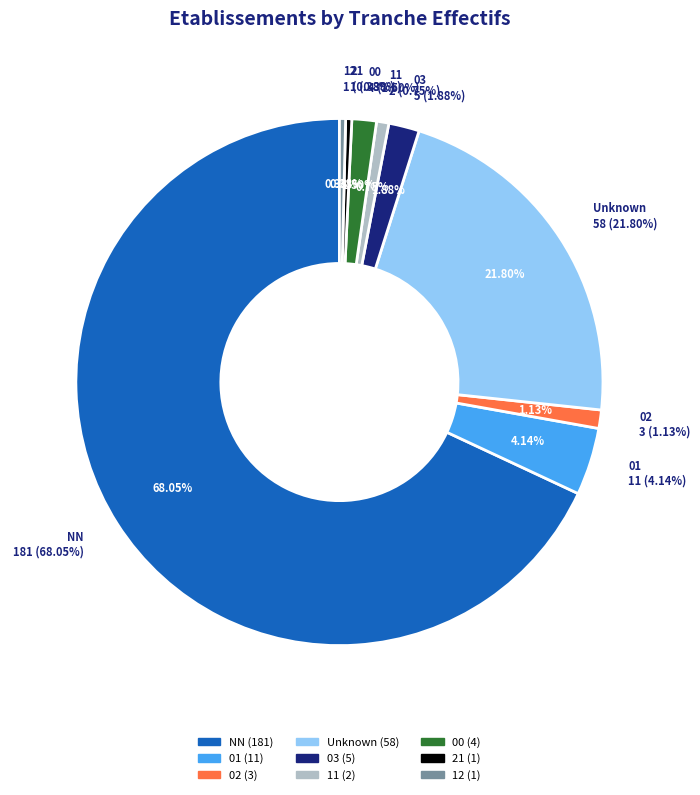

To the nearest percent, what is the difference between the largest and smallest slice percentages?

68%